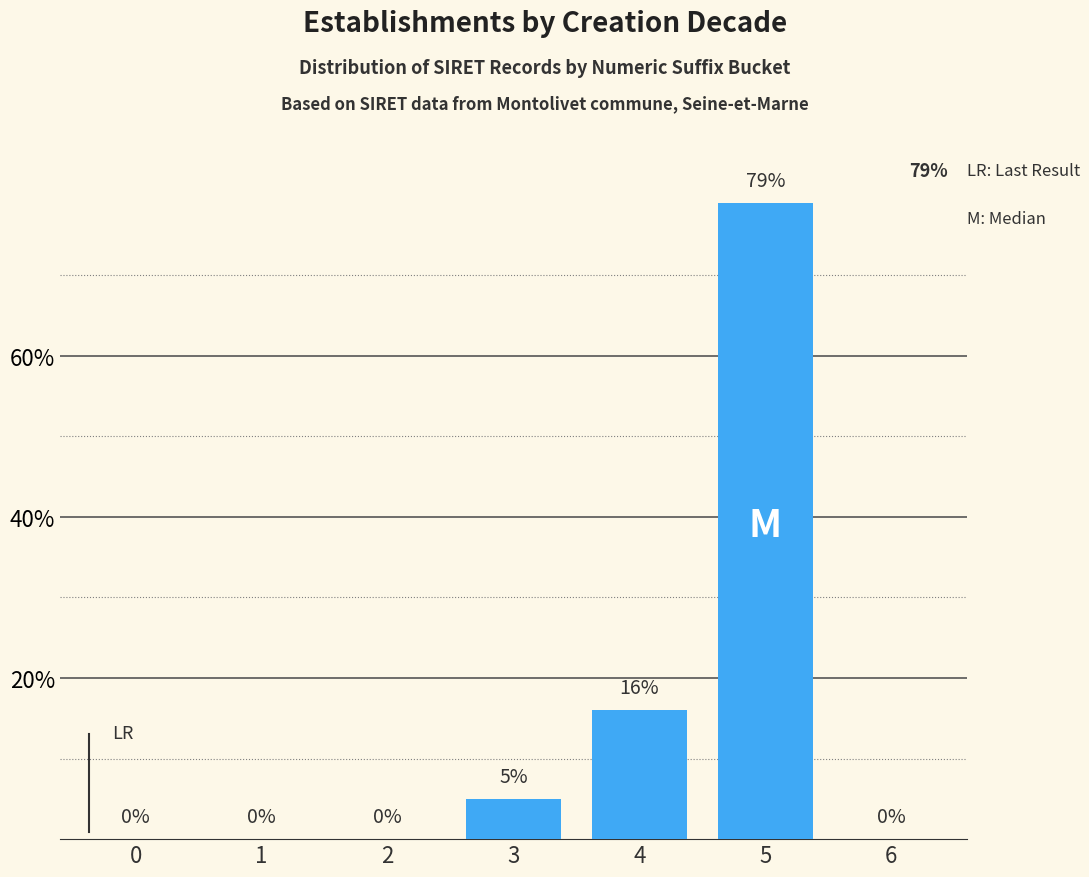

Reading left to right, what are all the values shown in this chart?

0=0	1=0	2=0	3=5	4=16	5=79	6=0